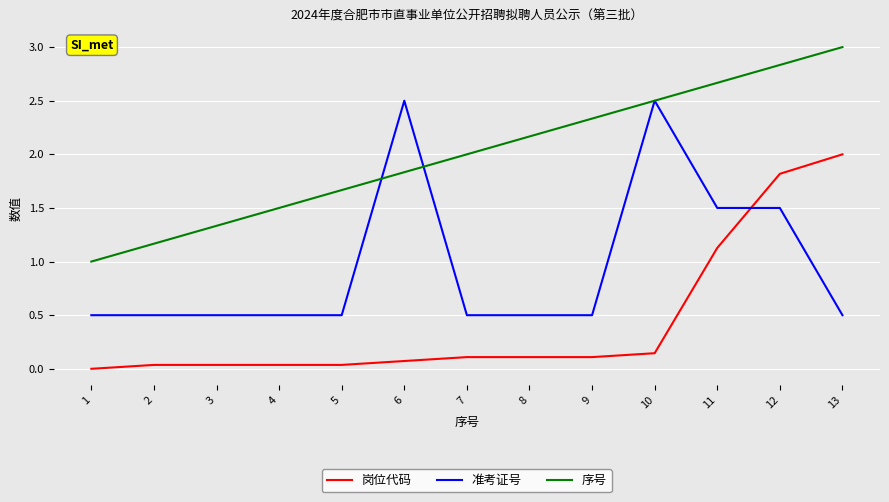

The value of 准考证号 at 2 is 0.7. True or false?

False